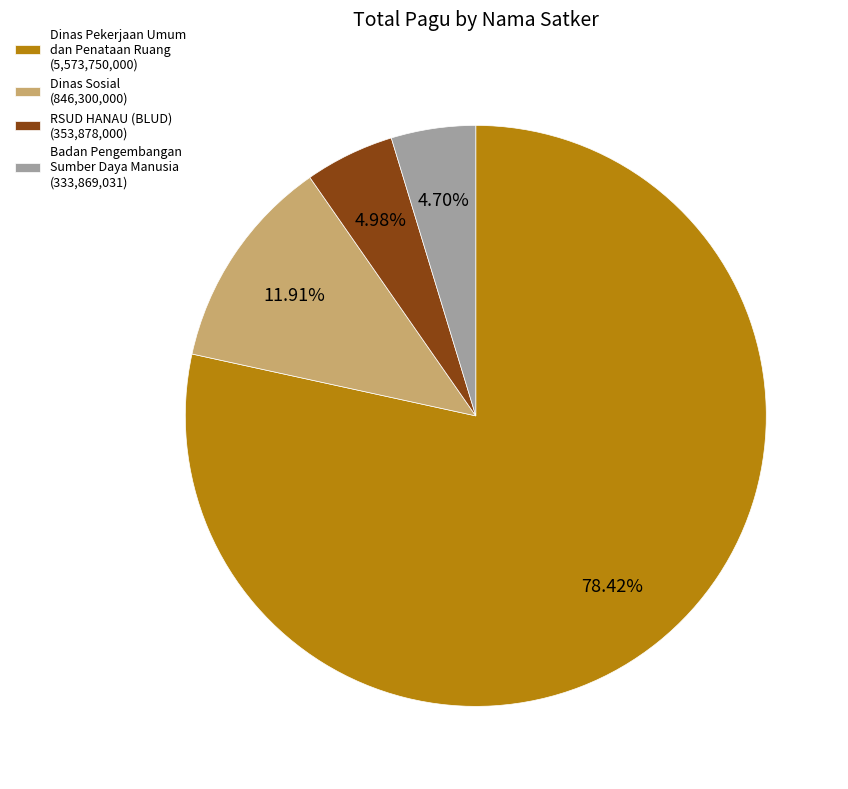

Does Dinas Pekerjaan Umum dan Penataan Ruang (5,573,750,000) account for over 50% of the chart?

Yes